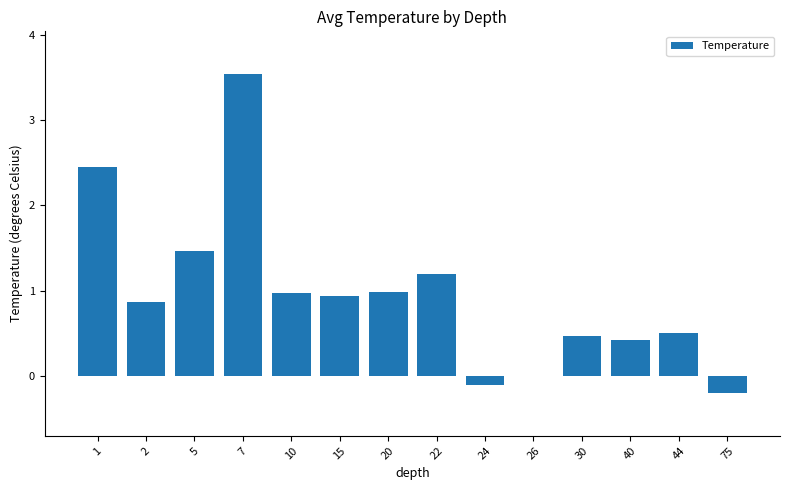

How many series are shown in this chart?

1